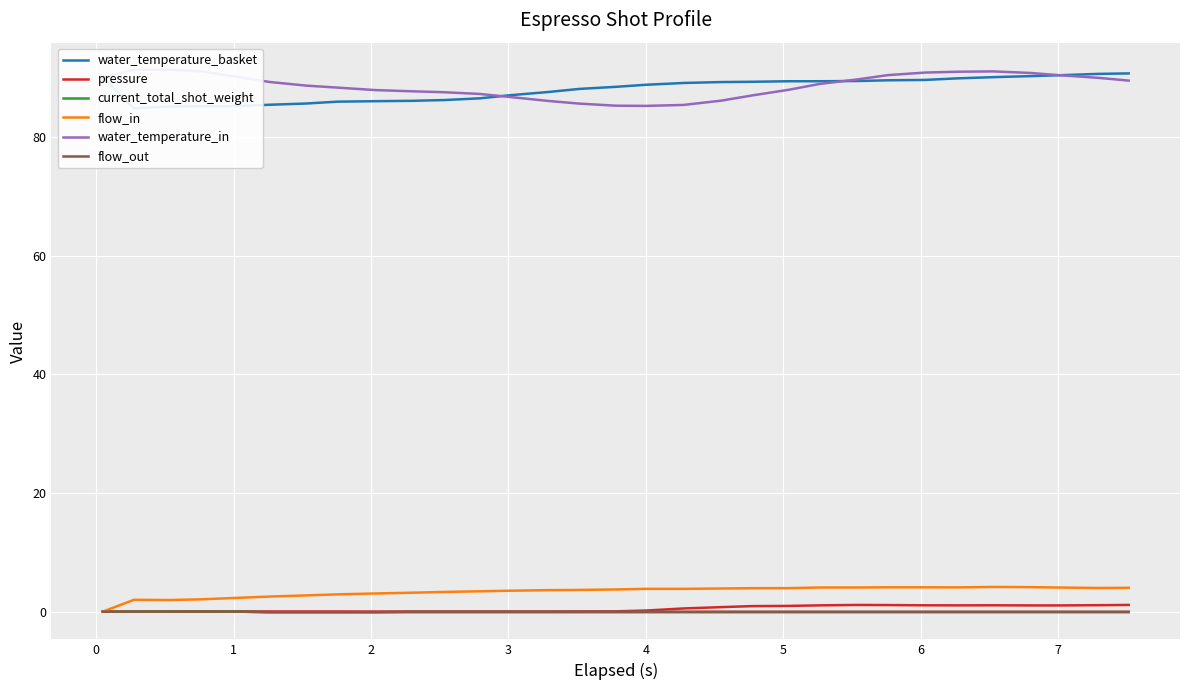

What is the sum of all flow_in values?

104.4